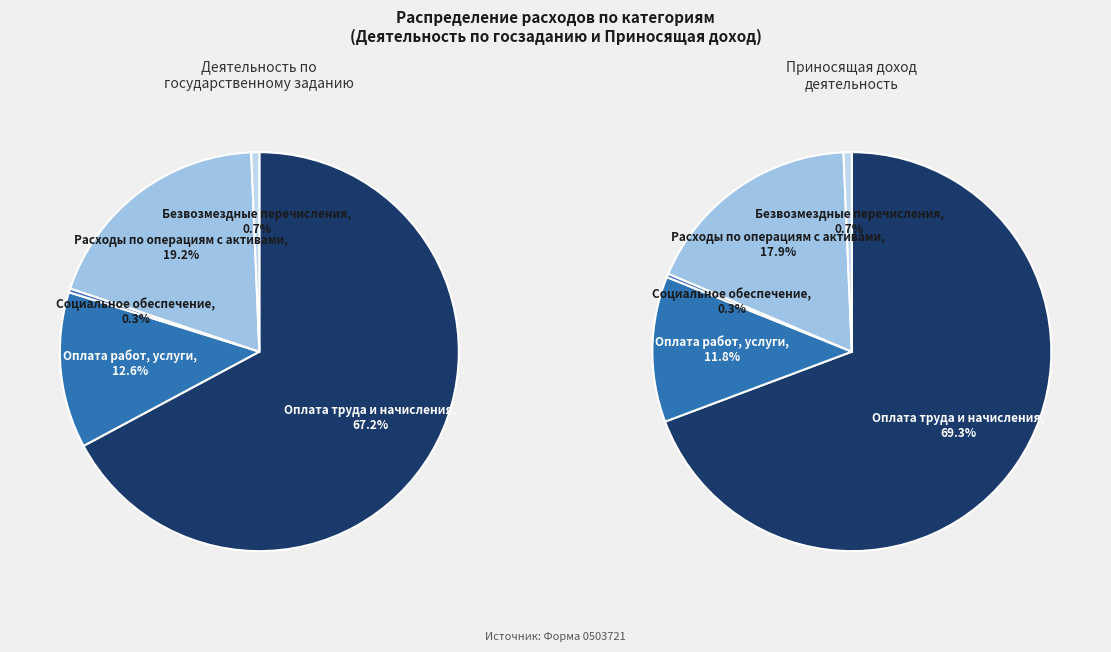

How much of the chart is everything except Социальное обеспечение?

99.7%